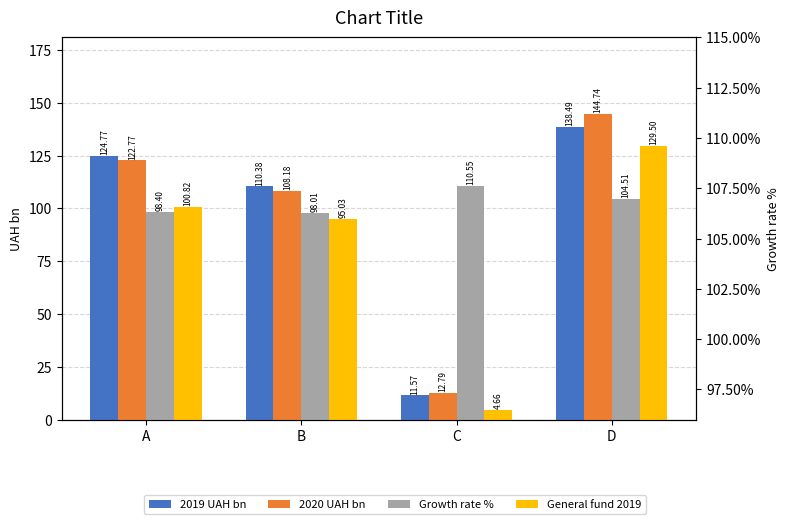

At how many categories does at least one series exceed 4?

4